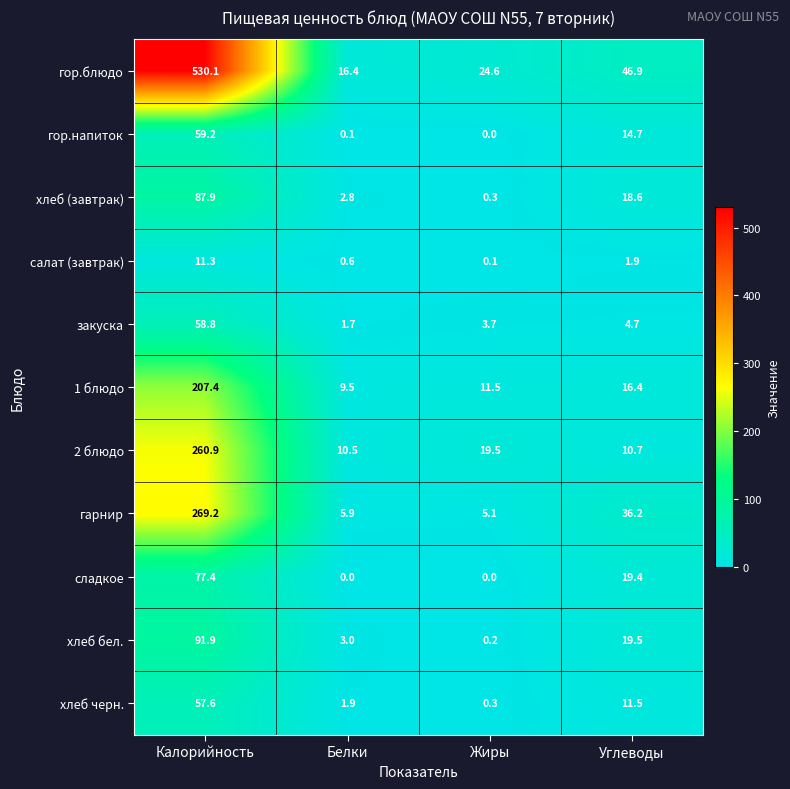

What is the difference between the highest and lowest values at Углеводы?

45.0